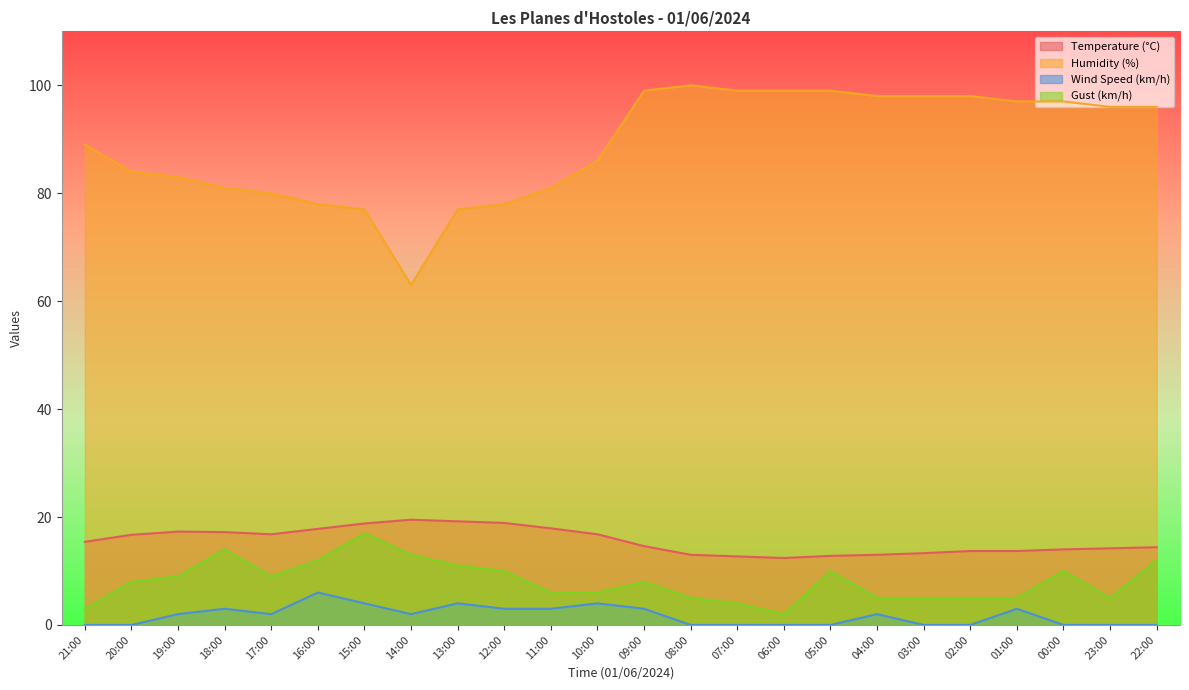

Where is the first local maximum for Temperature (°C)?

19:00